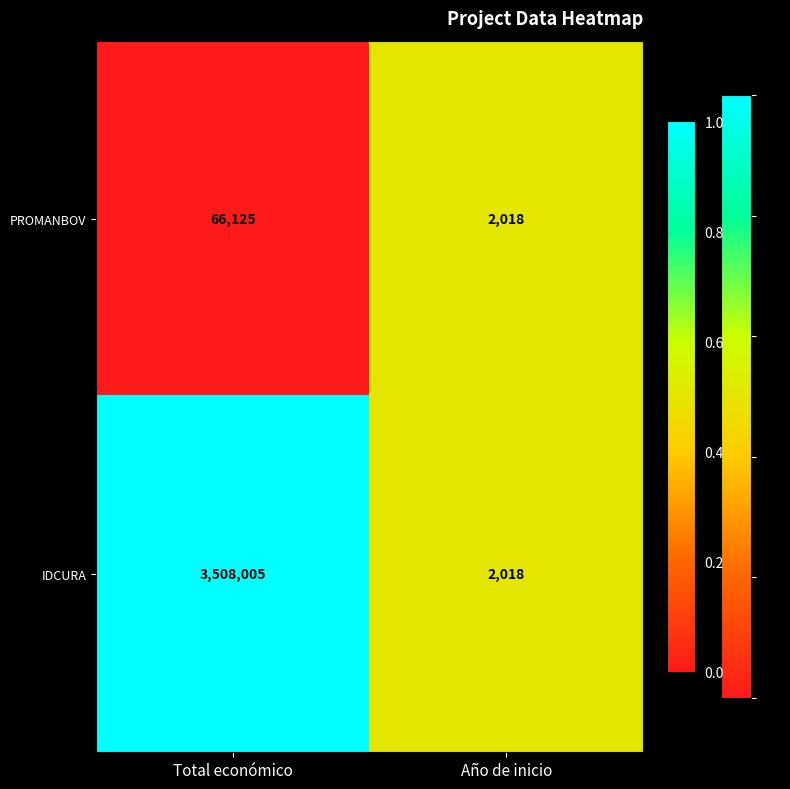

Rank the series by their maximum value, from lowest to highest.

PROMANBOV, IDCURA